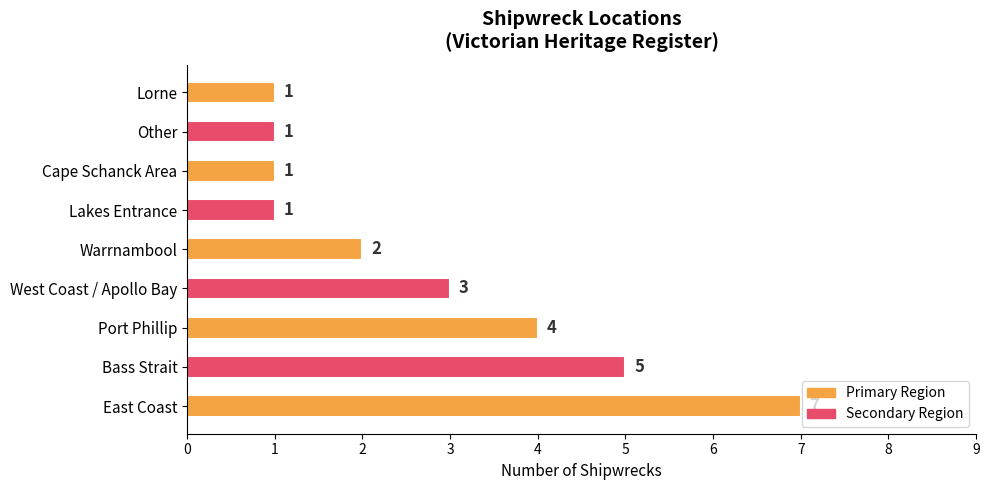

What is the change in value from Bass Strait to Lakes Entrance?

-4